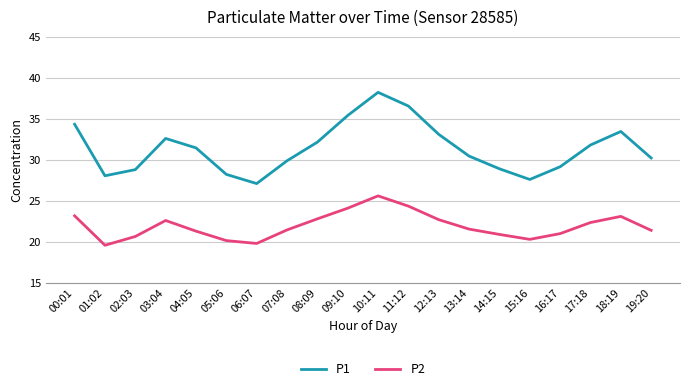

True or false: P1 and P2 cross at least once.

False